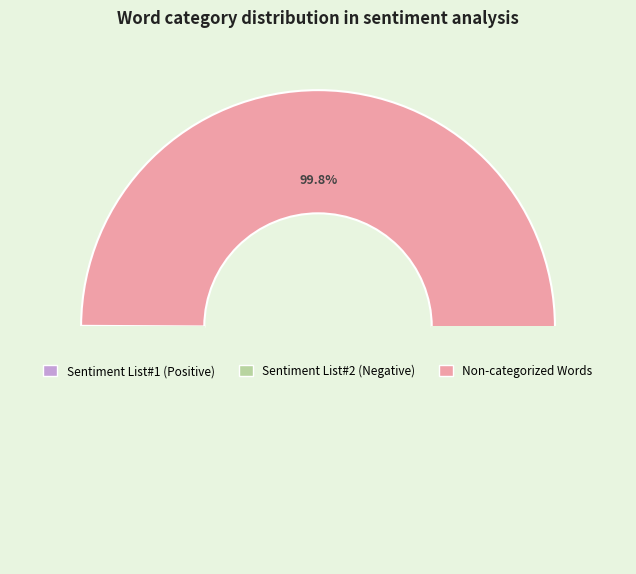

What is the largest slice in the pie chart?

Non-categorized Words